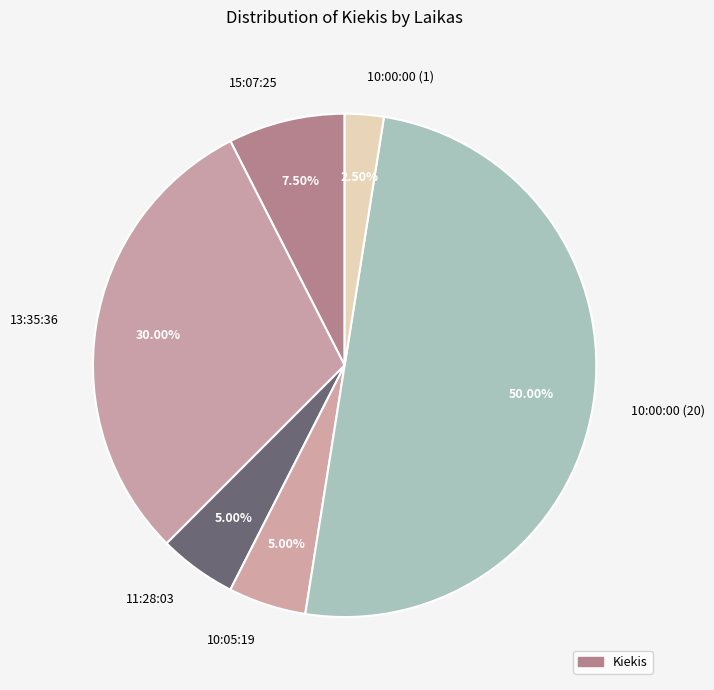

How many slices are in this pie chart?

6